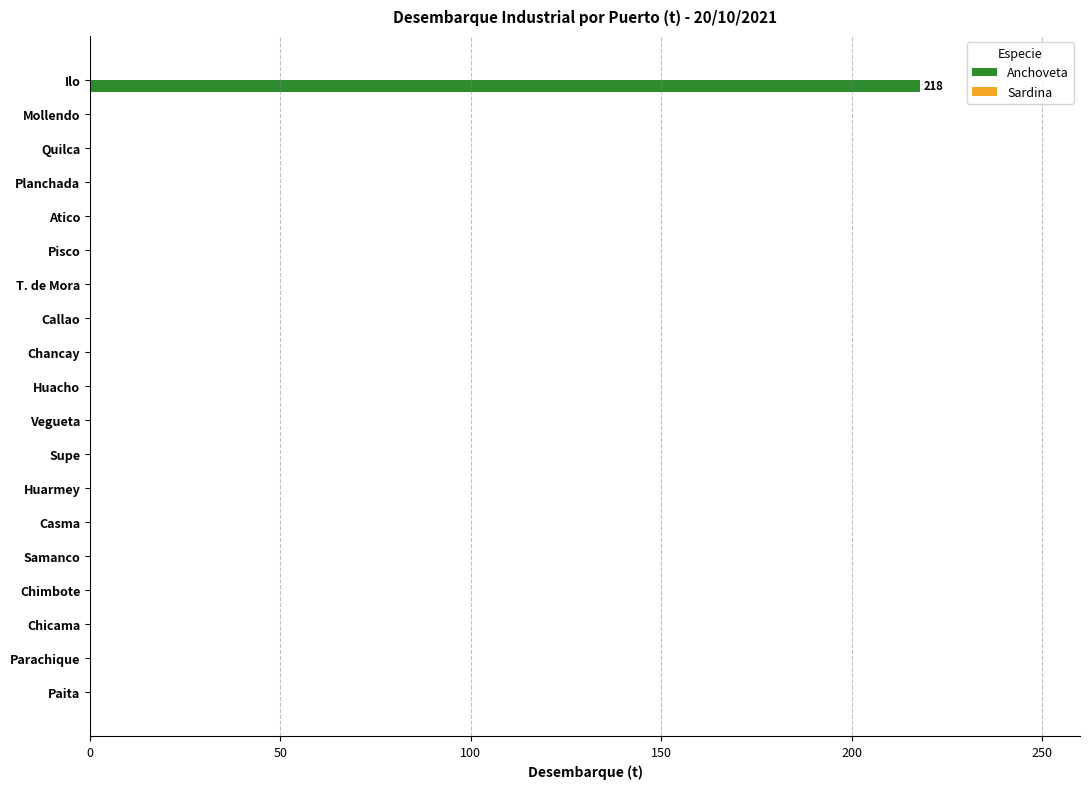

What is the greatest value displayed?

218